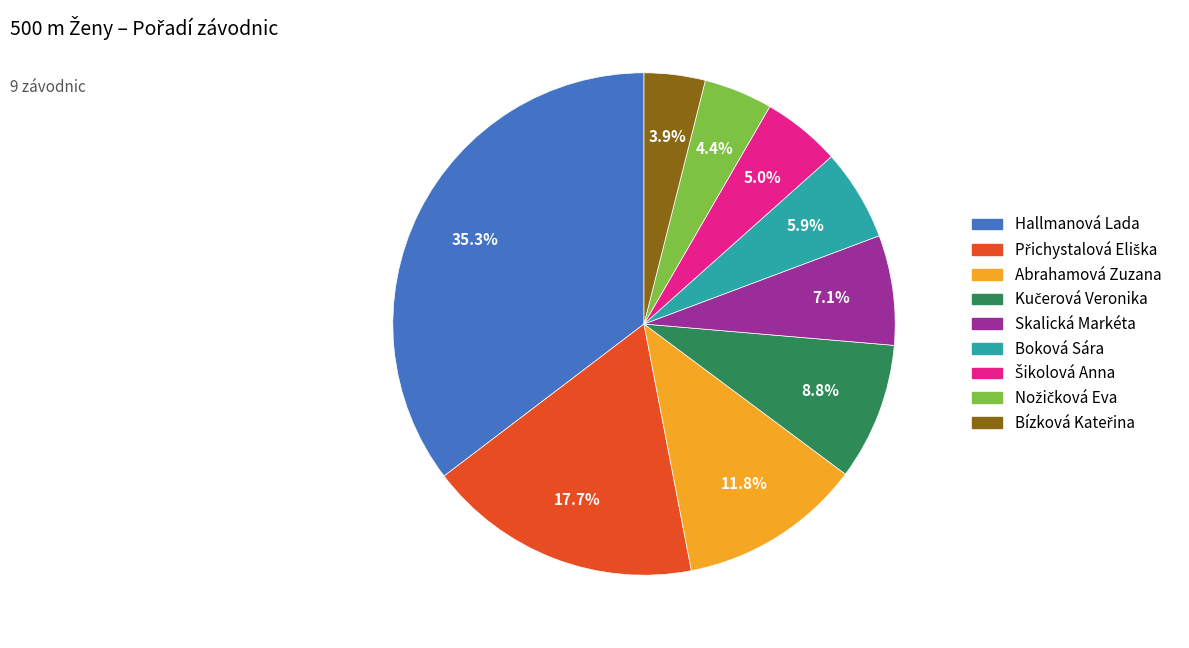

What is the largest slice in the pie chart?

Hallmanová Lada